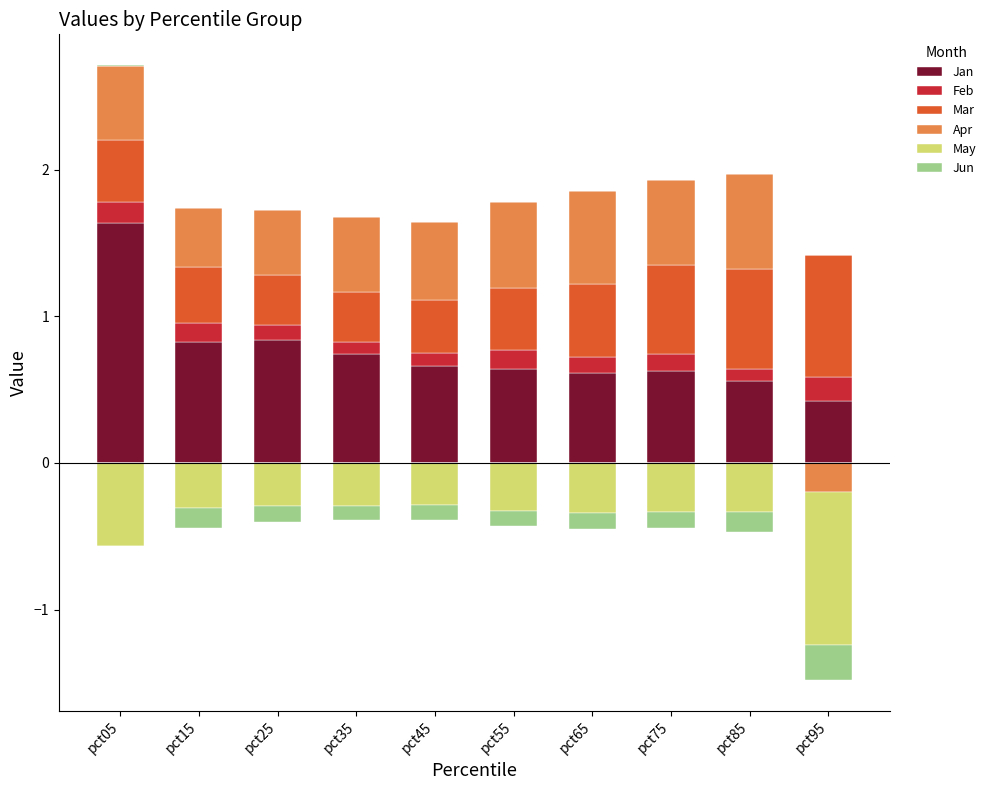

What is the value of the Jan bar at the 2nd from the left?

0.8